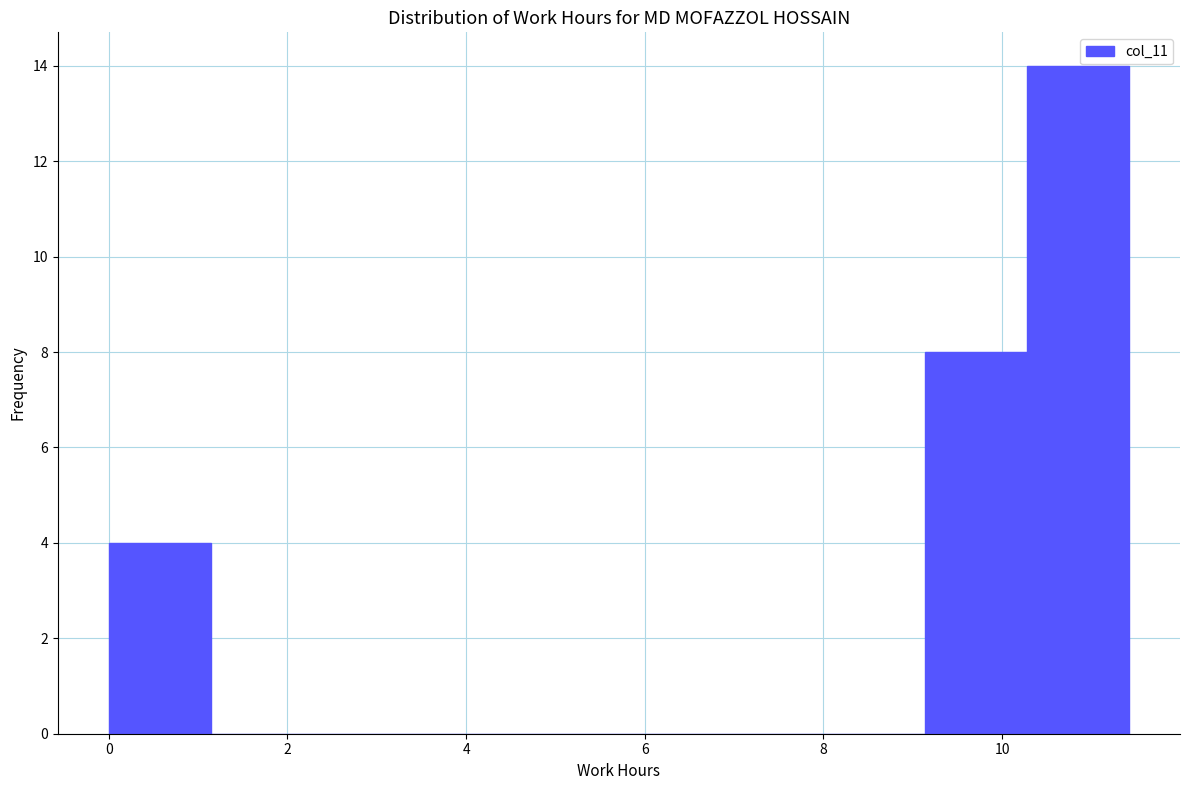

Reading left to right, transcribe this chart: for each bar, give the range it covers on the x-axis and its height. Neither the bar edges nor the heights are printed on the chart, so give them approximately, as read against the axes.

0.0 to 1.2: 4
1.2 to 2.2: 0
2.2 to 3.4: 0
3.4 to 4.6: 0
4.6 to 5.8: 0
5.8 to 6.8: 0
6.8 to 8.0: 0
8.0 to 9.2: 0
9.2 to 10.2: 8
10.2 to 11.4: 14